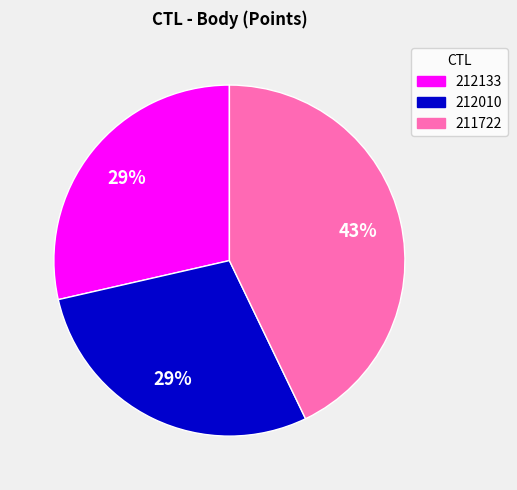

To the nearest percent, what is the average slice percentage?

33%